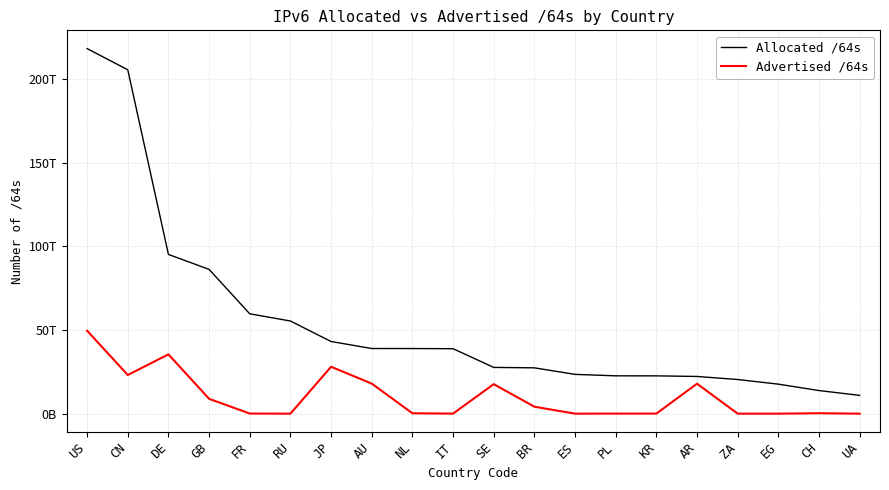

Does the chart display data point markers on the line(s)?

No